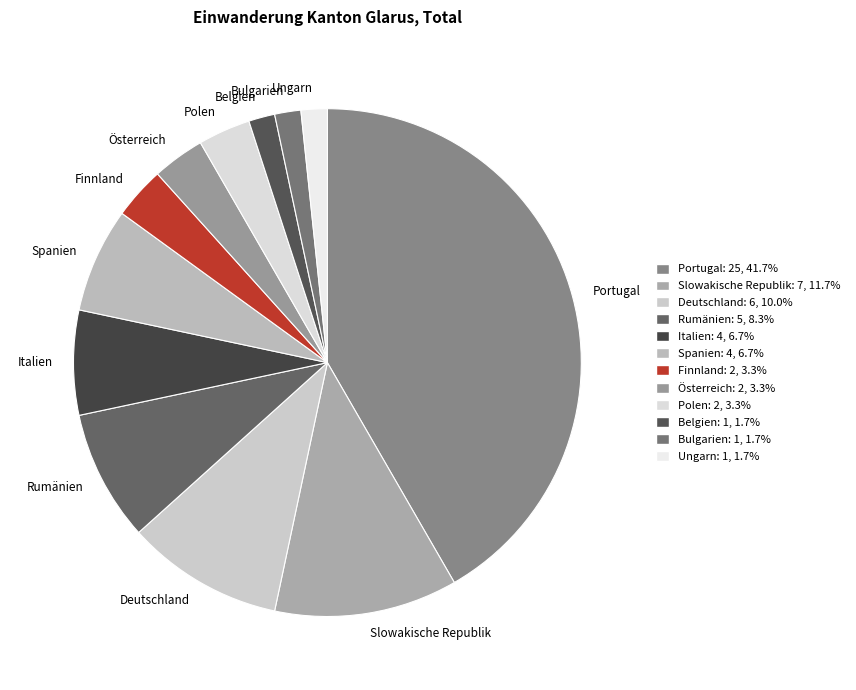

The Polen slice represents 3% of the pie. True or false?

True